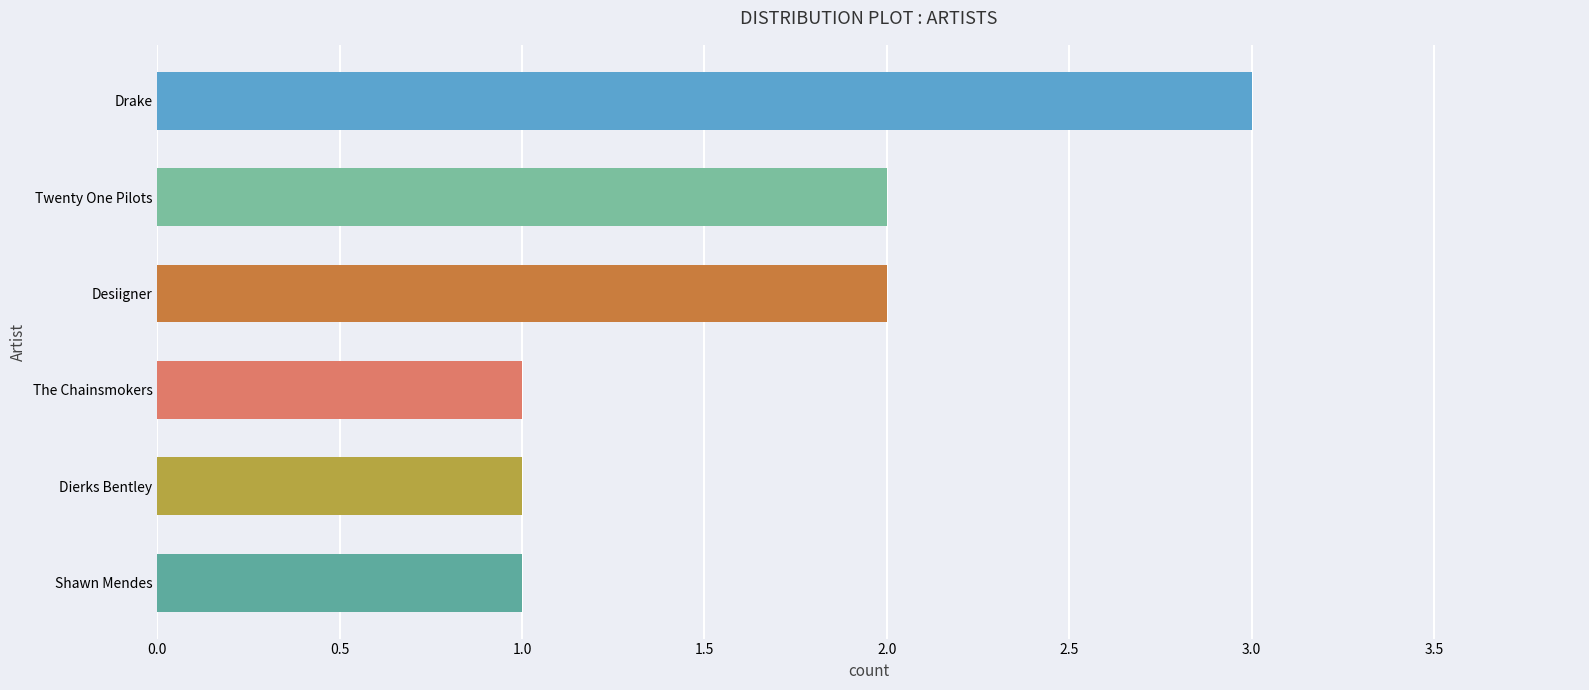

Which label corresponds to the largest value in the chart?

Drake